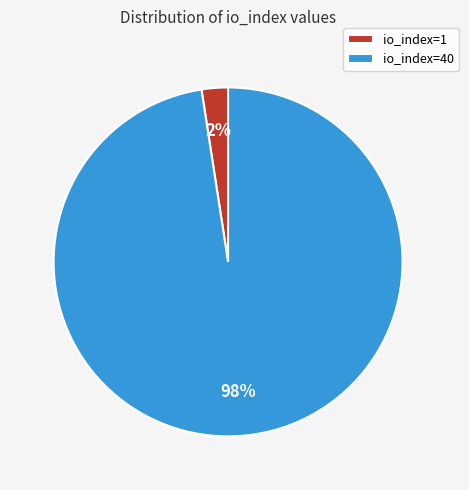

Do io_index=1 and io_index=40 together represent more than half of the pie?

Yes